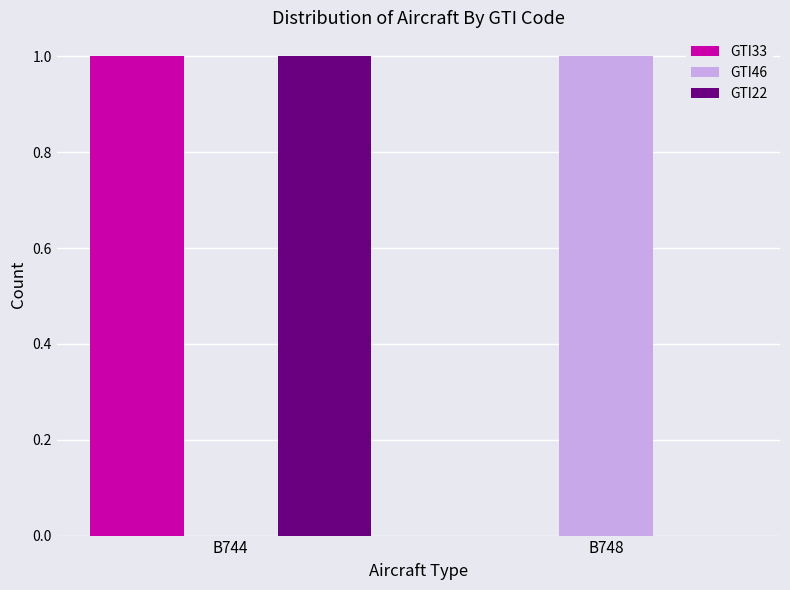

Is the value of GTI22 at B748 greater than the value of GTI46 at B748?

No